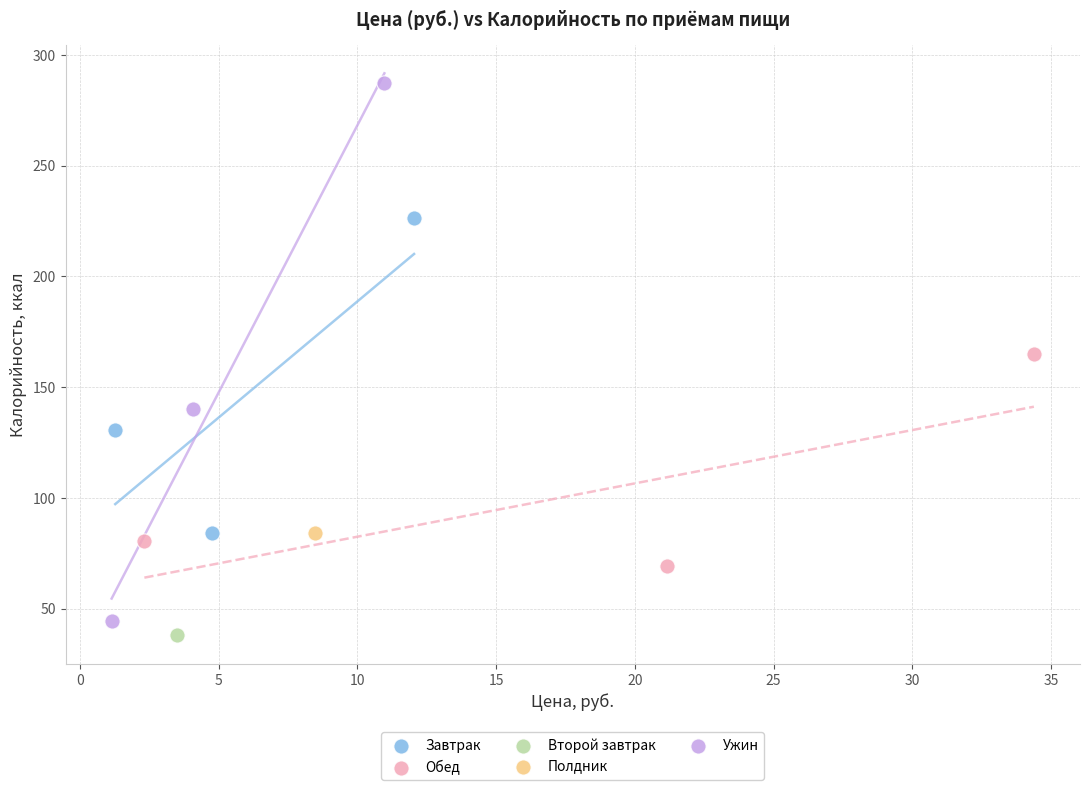

What are all the series names shown in the legend?

Завтрак, Обед, Второй завтрак, Полдник, Ужин